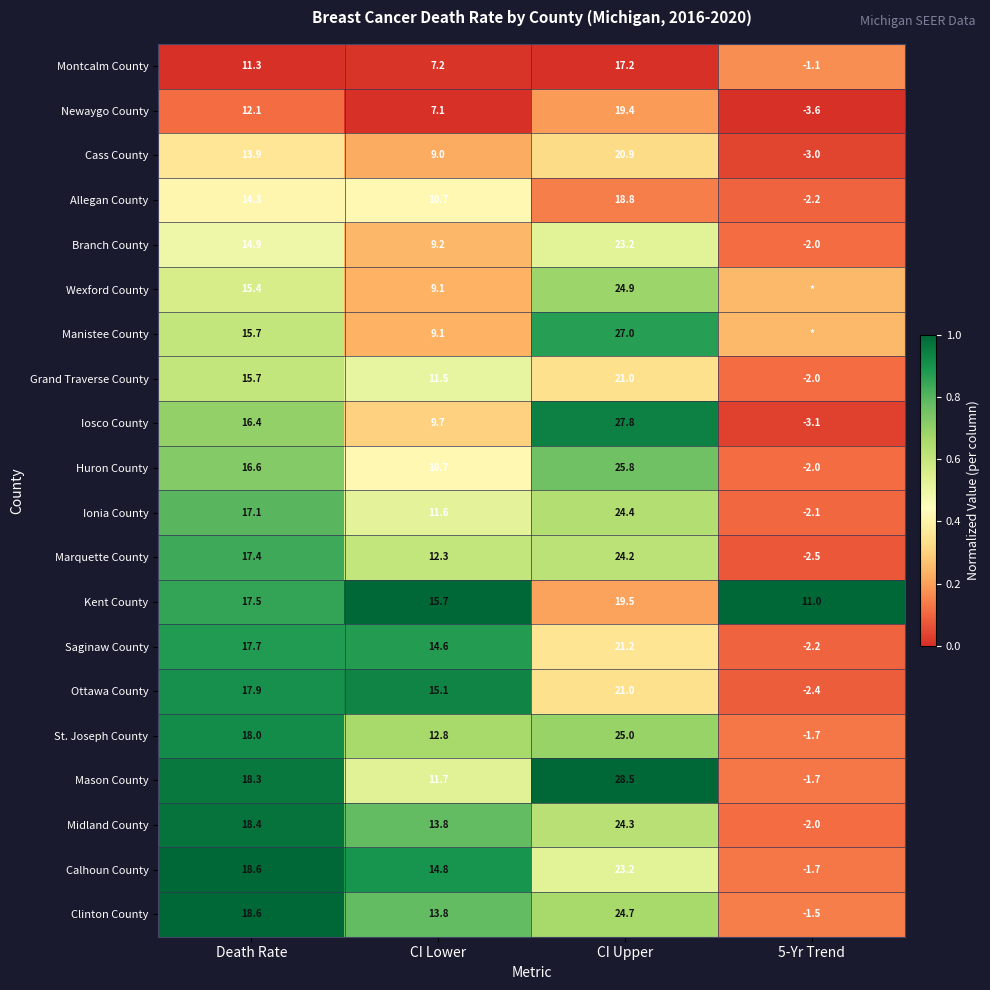

At how many categories does at least one series exceed 0?

4